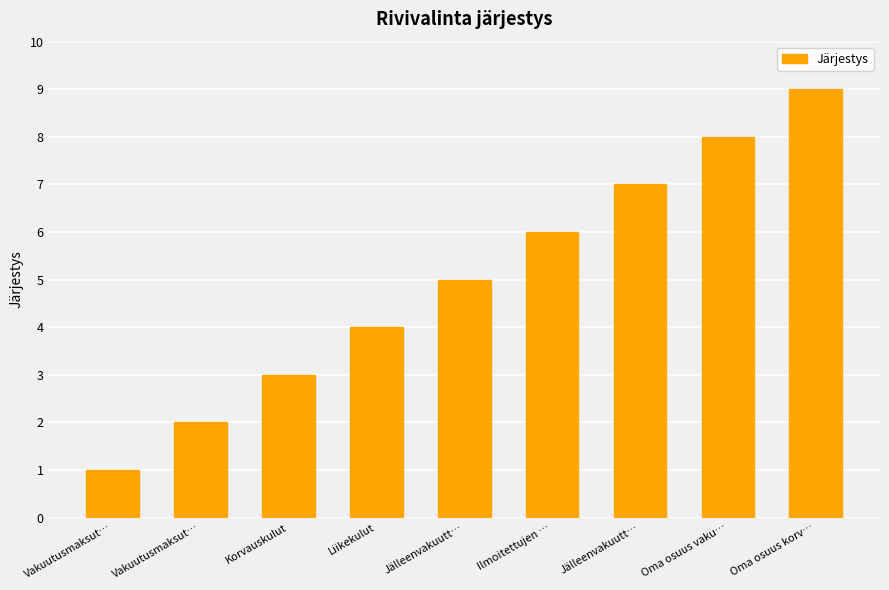

Rank the categories by value from lowest to highest.

Vakuutusmaksut…, Vakuutusmaksut…, Korvauskulut, Liikekulut, Jälleenvakuutt…, Ilmoitettujen …, Jälleenvakuutt…, Oma osuus vaku…, Oma osuus korv…